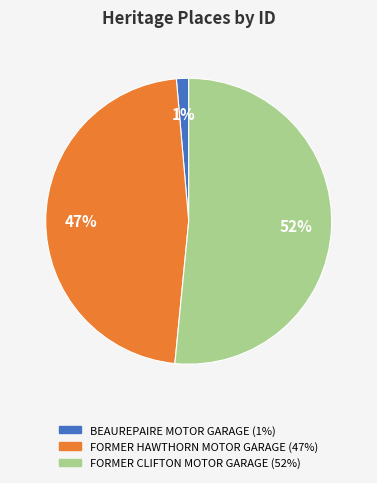

To the nearest percent, what is the average slice percentage?

33%